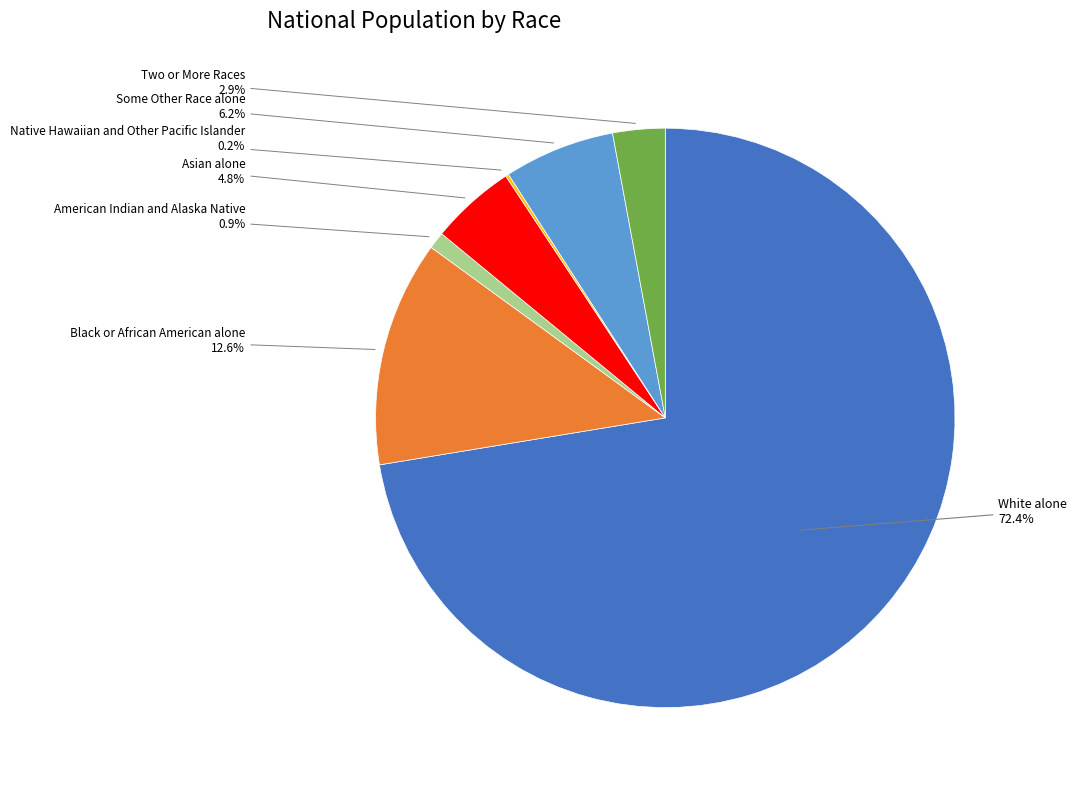

What is the largest slice in the pie chart?

White alone